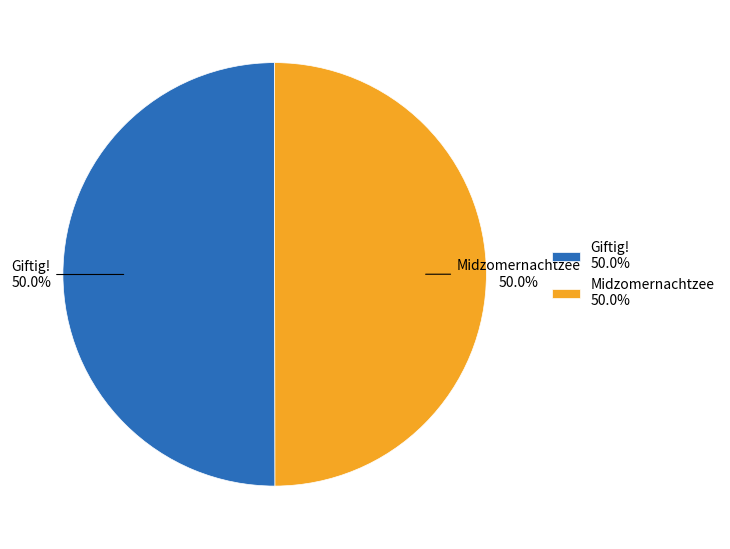

To the nearest percent, what percentage of the pie is Midzomernachtzee?

50%